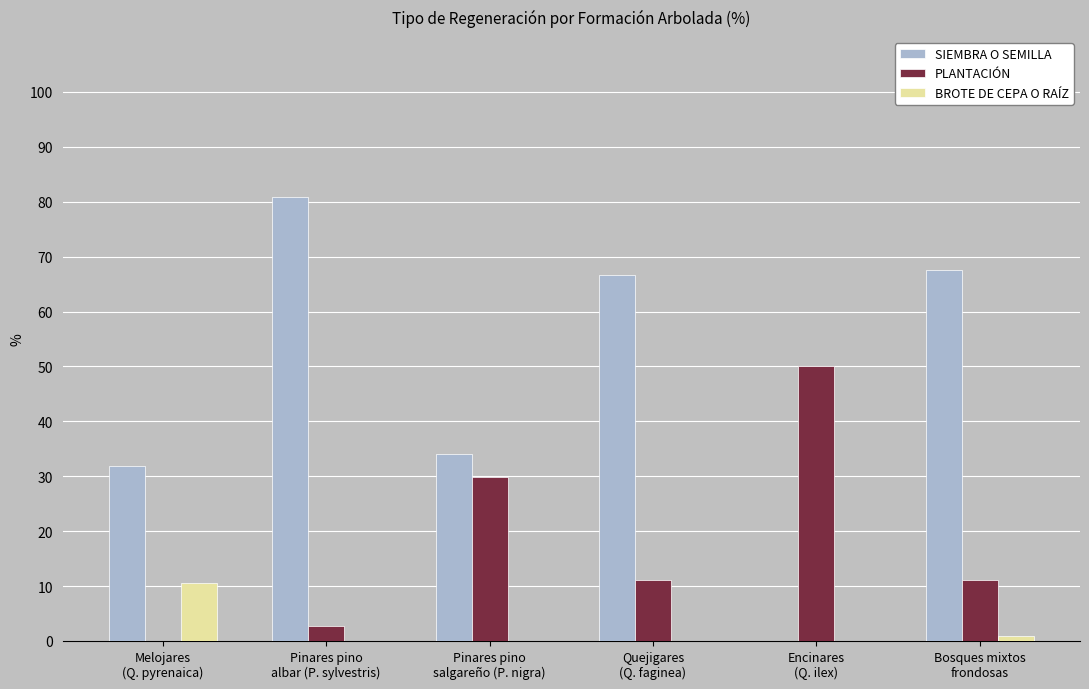

What is the sum of all PLANTACIÓN values?

104.8